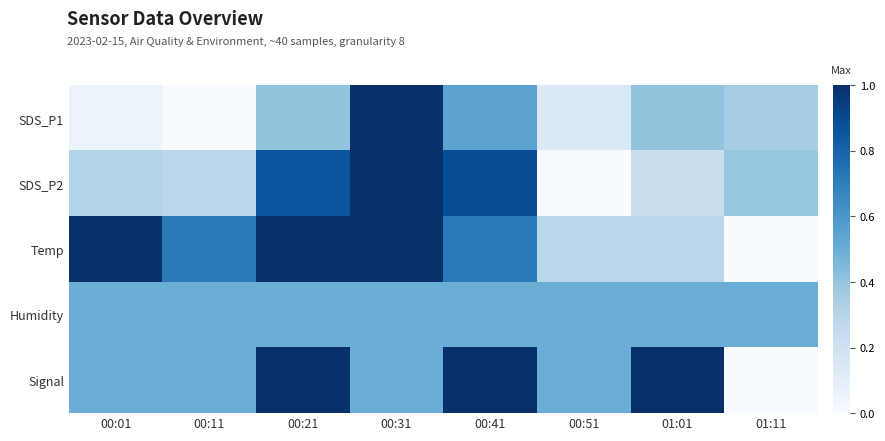

What is the total value across all series at 00:11?

2.0